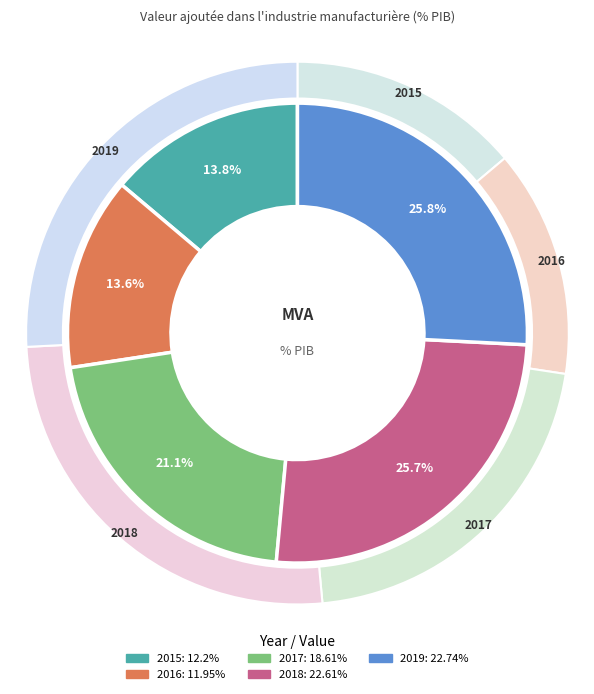

Which category has the biggest portion of the pie?

2019